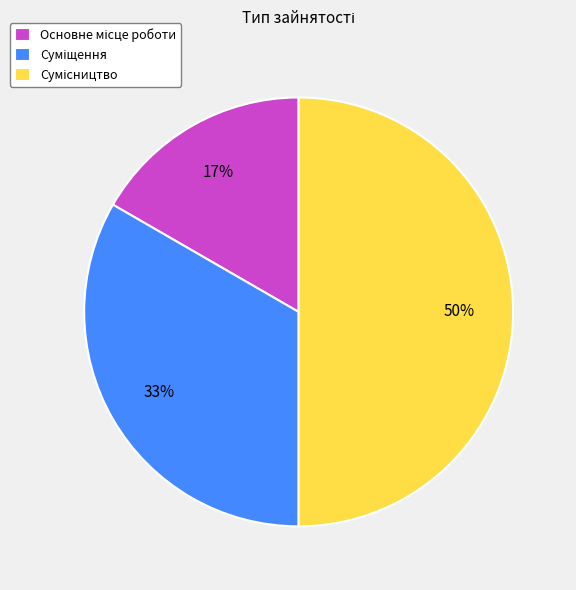

To the nearest percent, what is the difference between the largest and smallest slice percentages?

33%